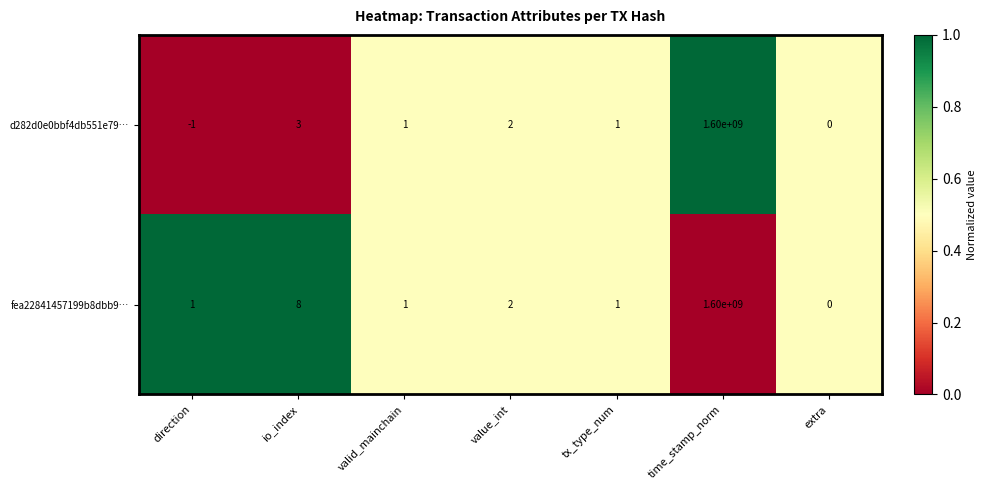

Rank the series by their average value, from lowest to highest.

d282d0e0bbf4db551e79…, fea22841457199b8dbb9…